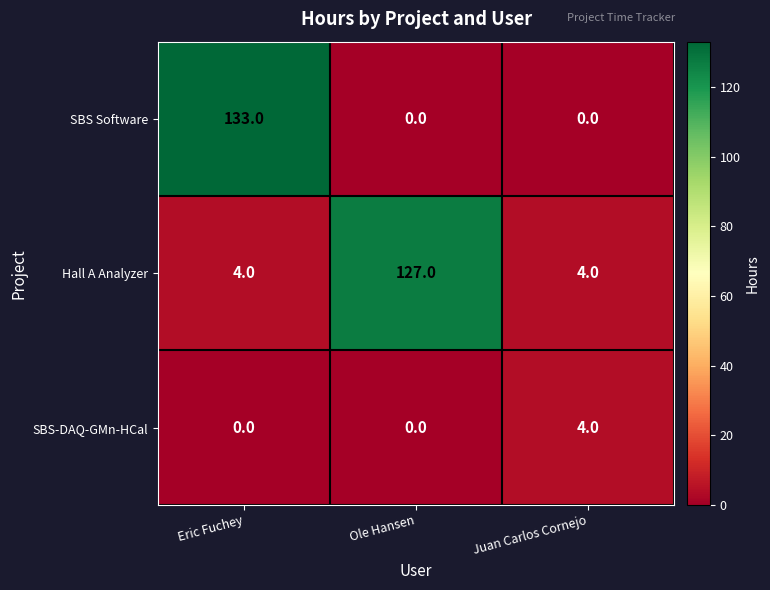

Is the value of SBS-DAQ-GMn-HCal at Juan Carlos Cornejo greater than the value of SBS Software at Juan Carlos Cornejo?

Yes